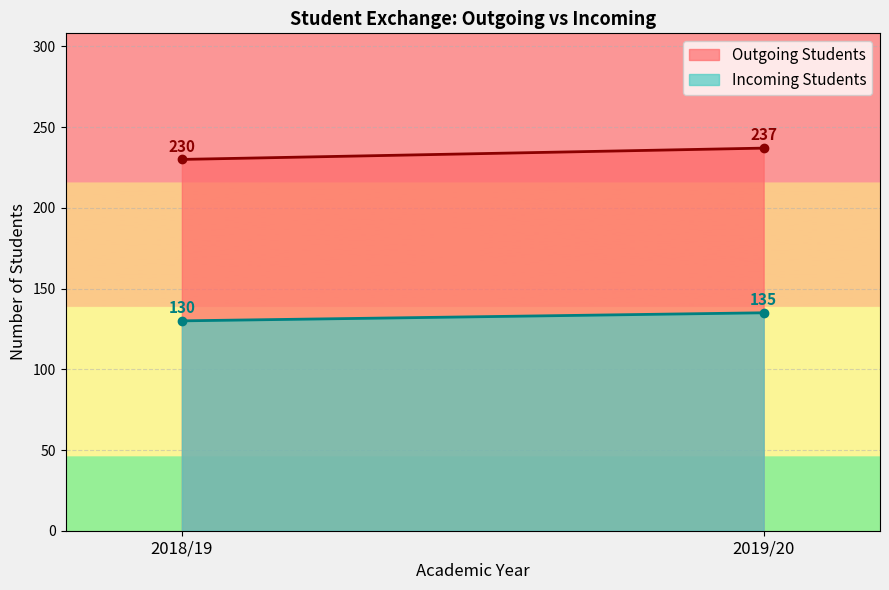

Reading right to left, transcribe all the data shown in this chart.

Outgoing Students: 2019/20=237	2018/19=230
Incoming Students: 2019/20=135	2018/19=130